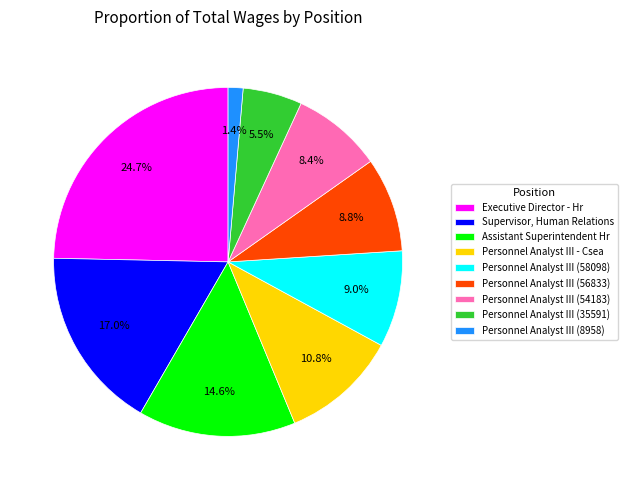

Is it true that Personnel Analyst III (58098) is 23% of the pie?

False